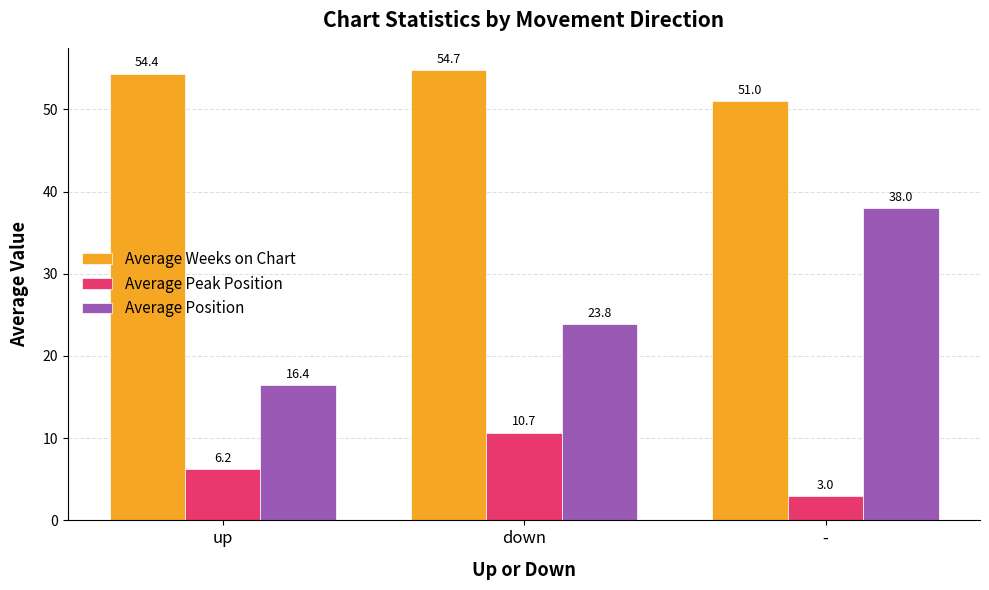

Which series has the largest range (max minus min)?

Average Position